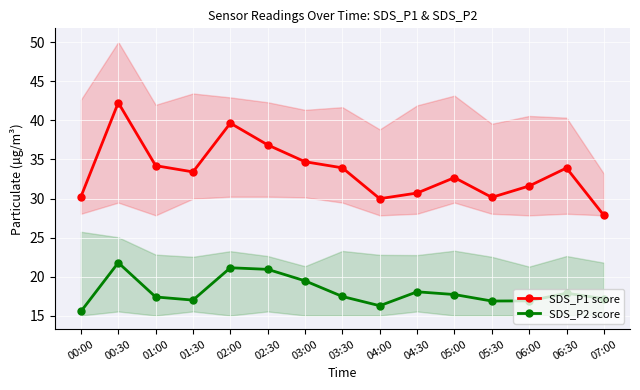

What are all the series names shown in the legend?

SDS_P1 score, SDS_P2 score